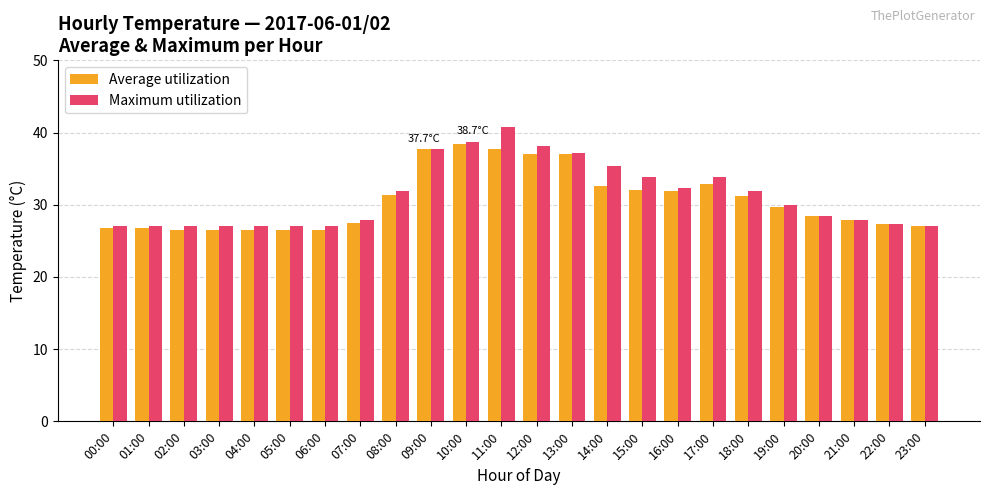

The Maximum utilization series shows 31.9 at 08:00. True or false?

True